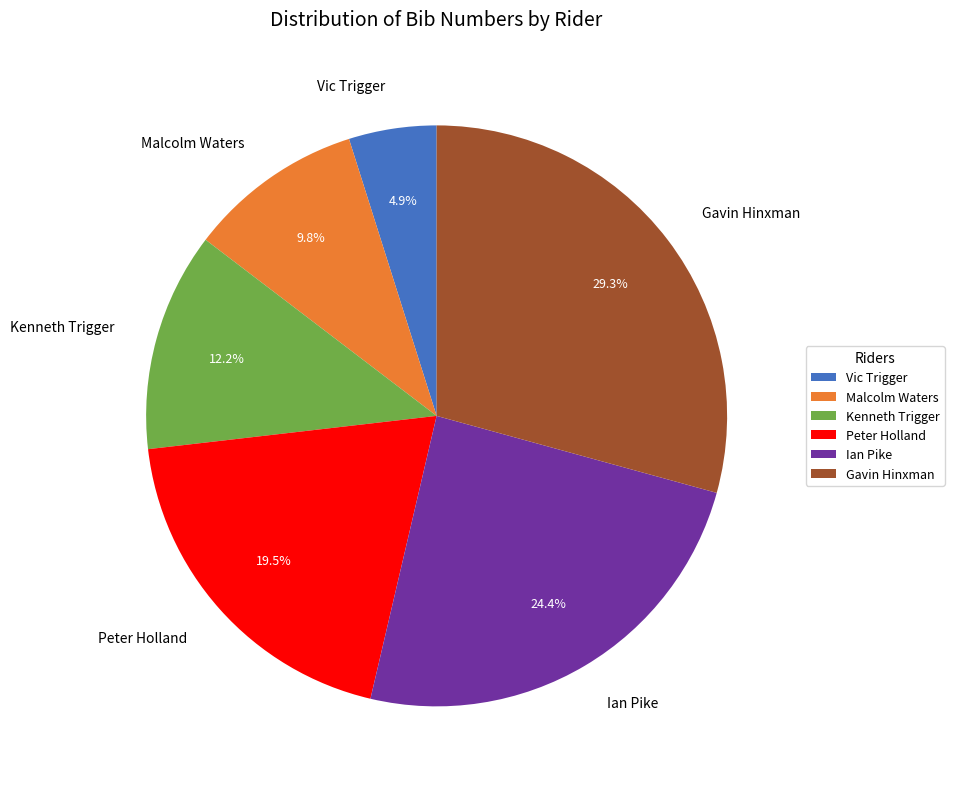

How many segments does this pie chart have?

6